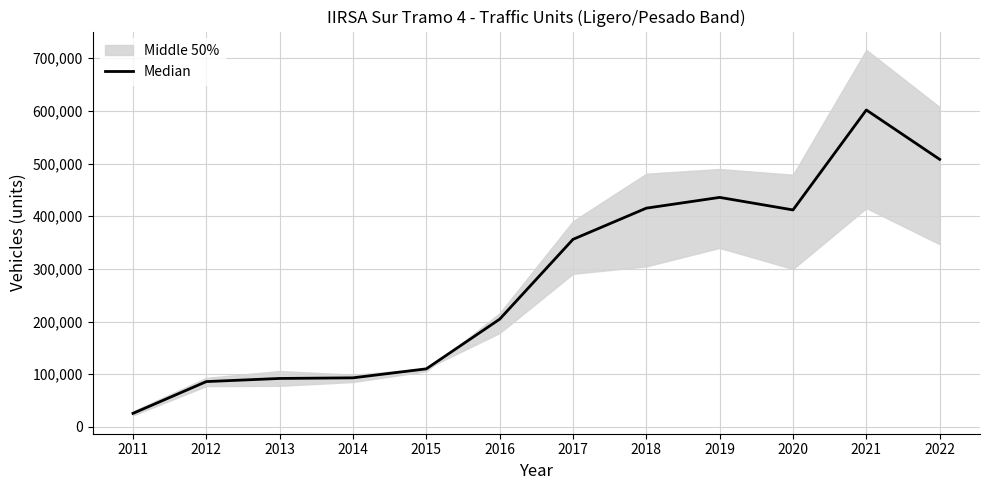

How many lines are shown in the chart?

1